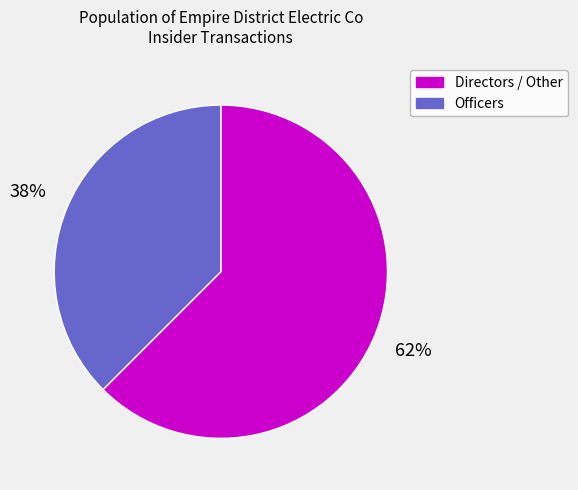

To the nearest percent, what is the average slice percentage?

50%